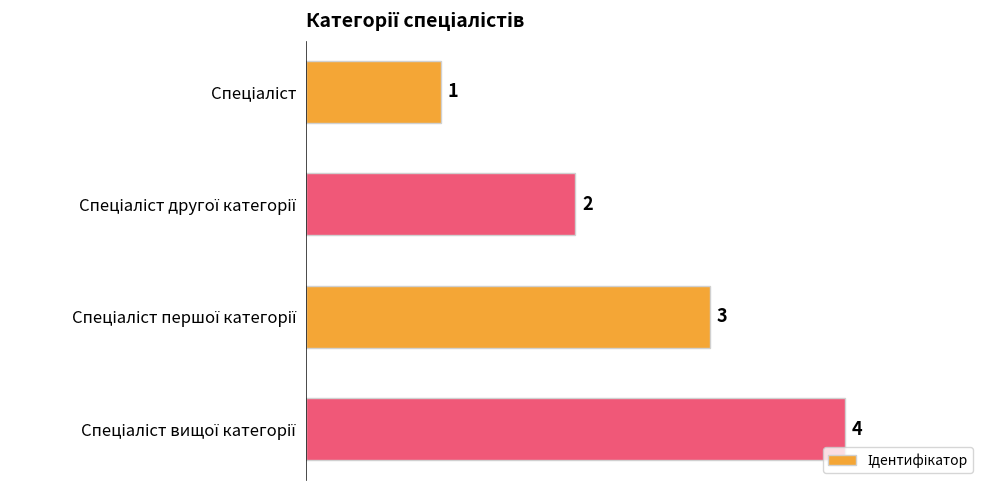

What is the value of the 2nd bar from the top?

2